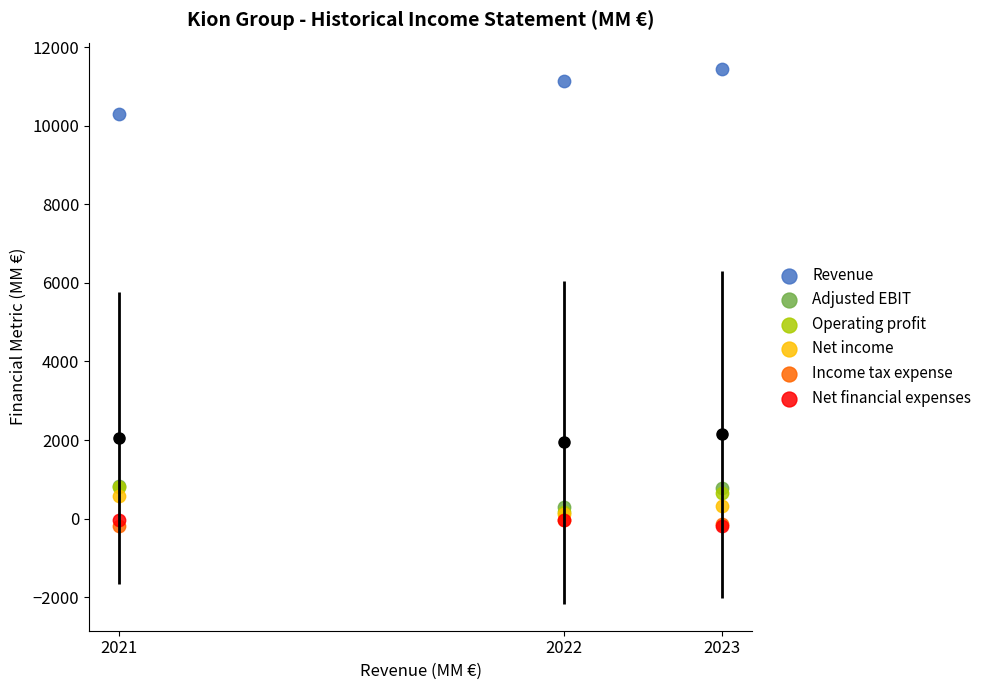

Which series has the widest spread of Y values?

Revenue